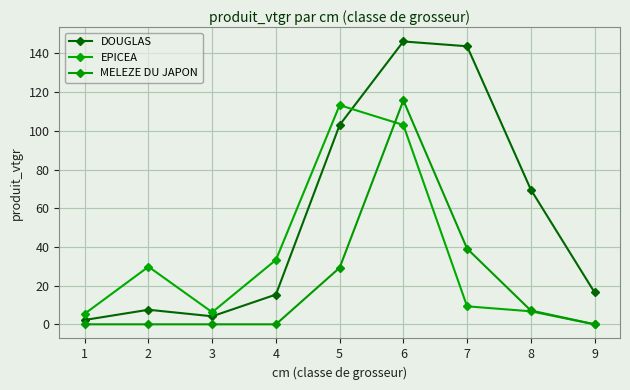

What is the sum of the DOUGLAS values at 9 and 6?

162.7